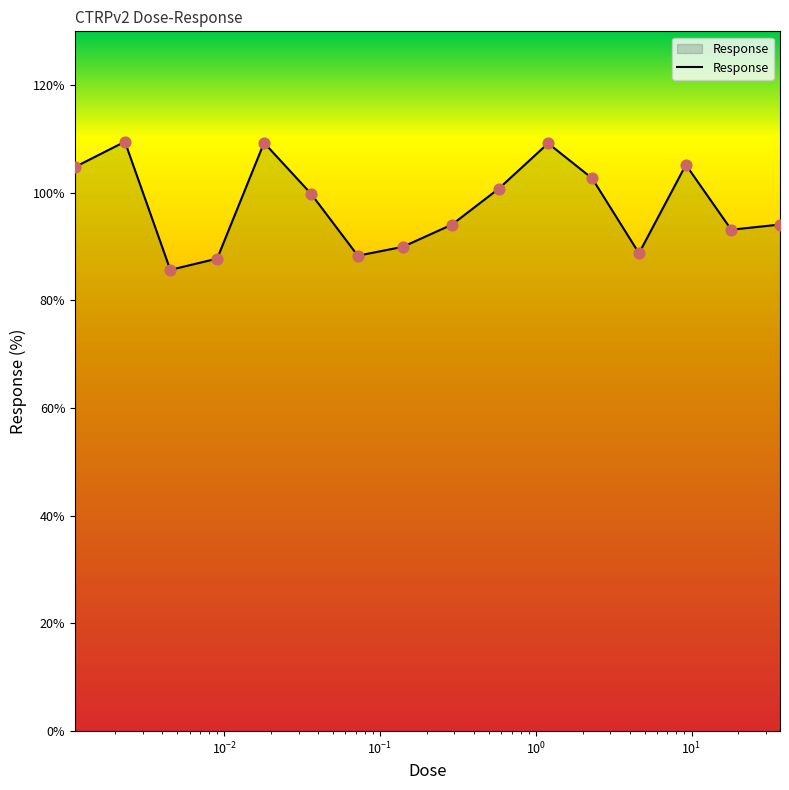

What is the greatest value displayed?

109.5